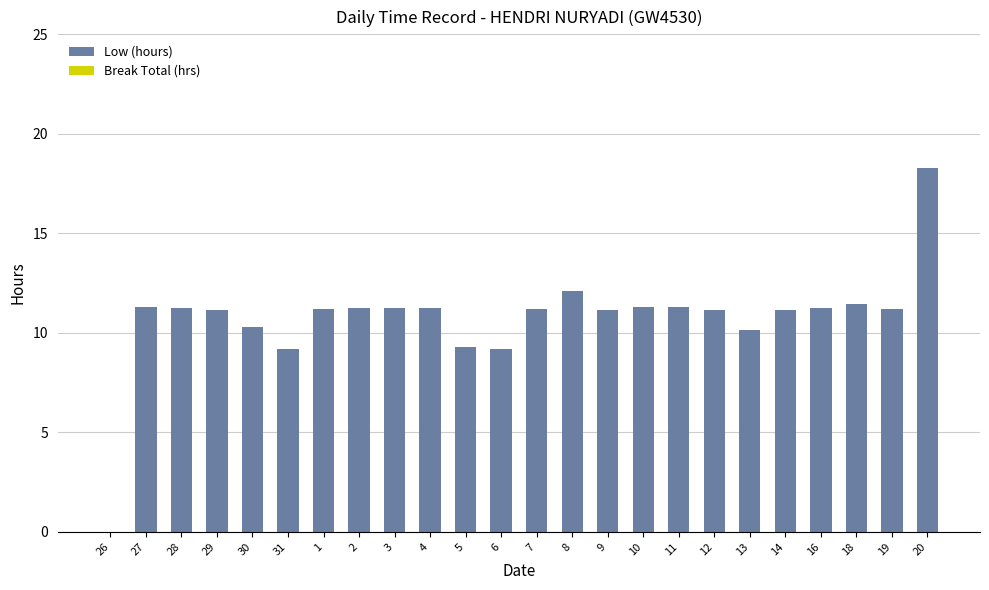

The value at 7 is 5.4. True or false?

False